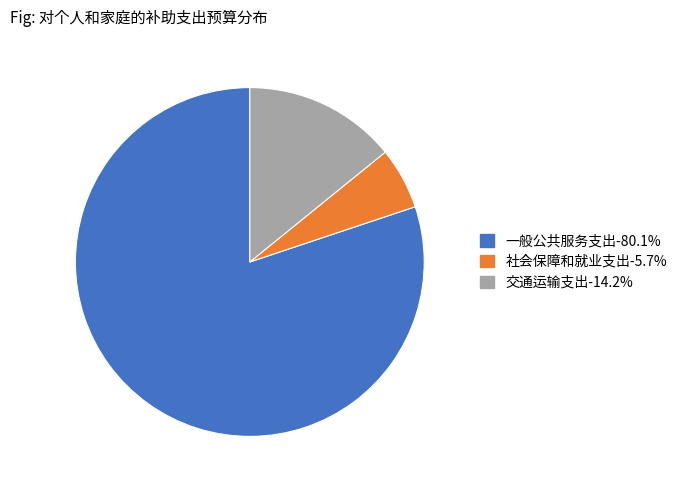

Does 社会保障和就业支出 represent more than half of the total?

No